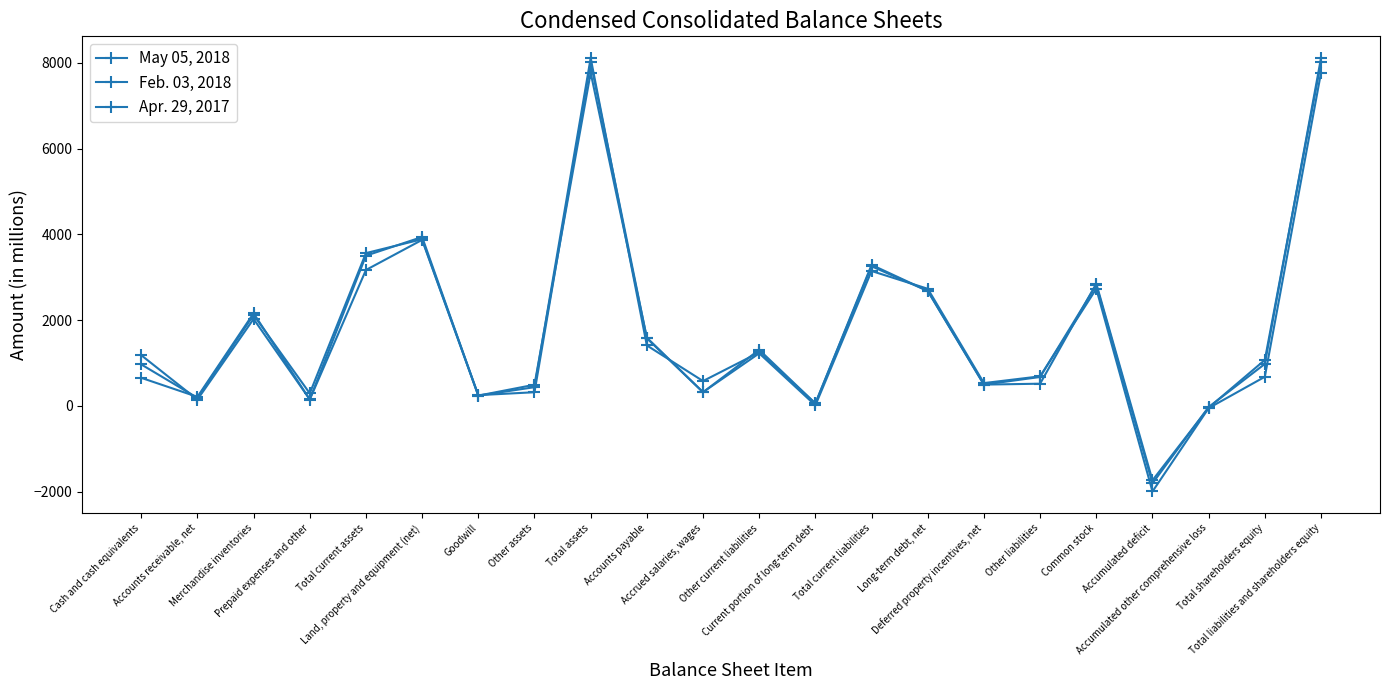

At which category does Apr. 29, 2017 reach its first local valley?

Accounts receivable, net